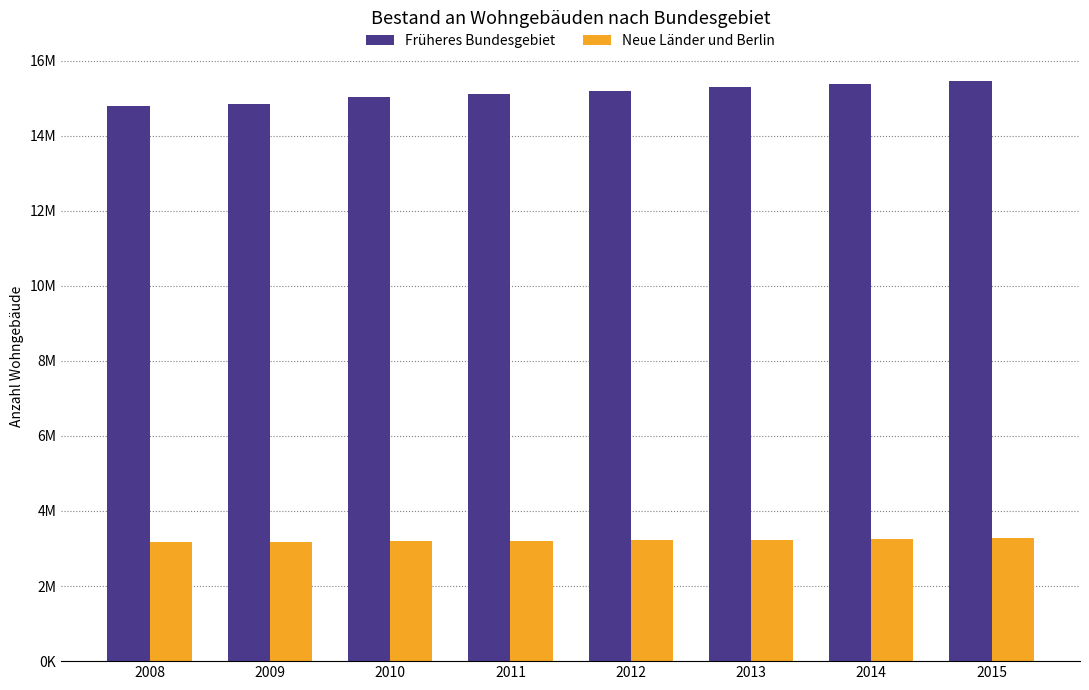

Rank the series by their average value, from highest to lowest.

Früheres Bundesgebiet, Neue Länder und Berlin